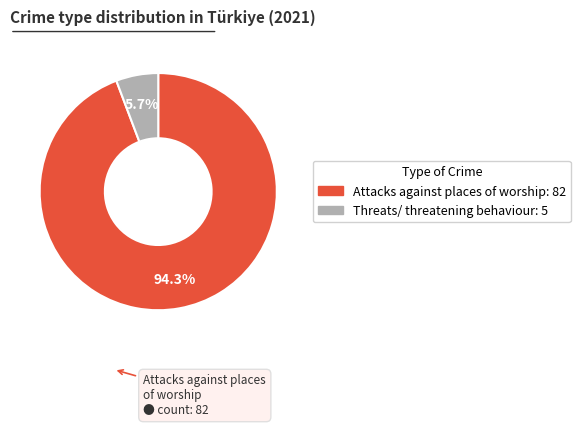

True or false: Threats/ threatening behaviour accounts for 6% of the total.

True